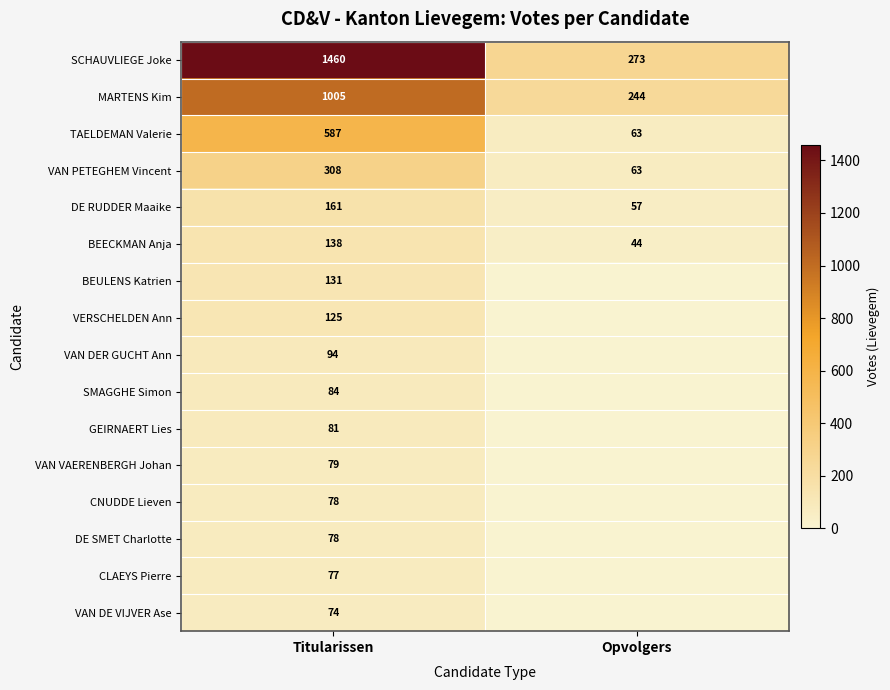

What is the difference between the SCHAUVLIEGE Joke values at Opvolgers and Titularissen?

1187